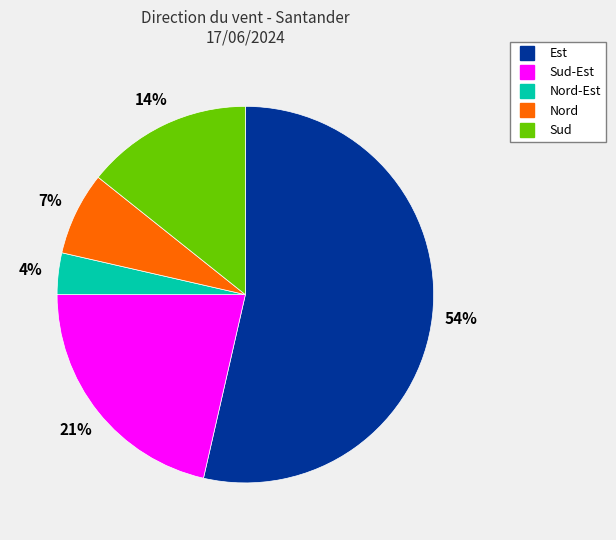

To the nearest percent, what is the difference between the largest and smallest slice percentages?

50%